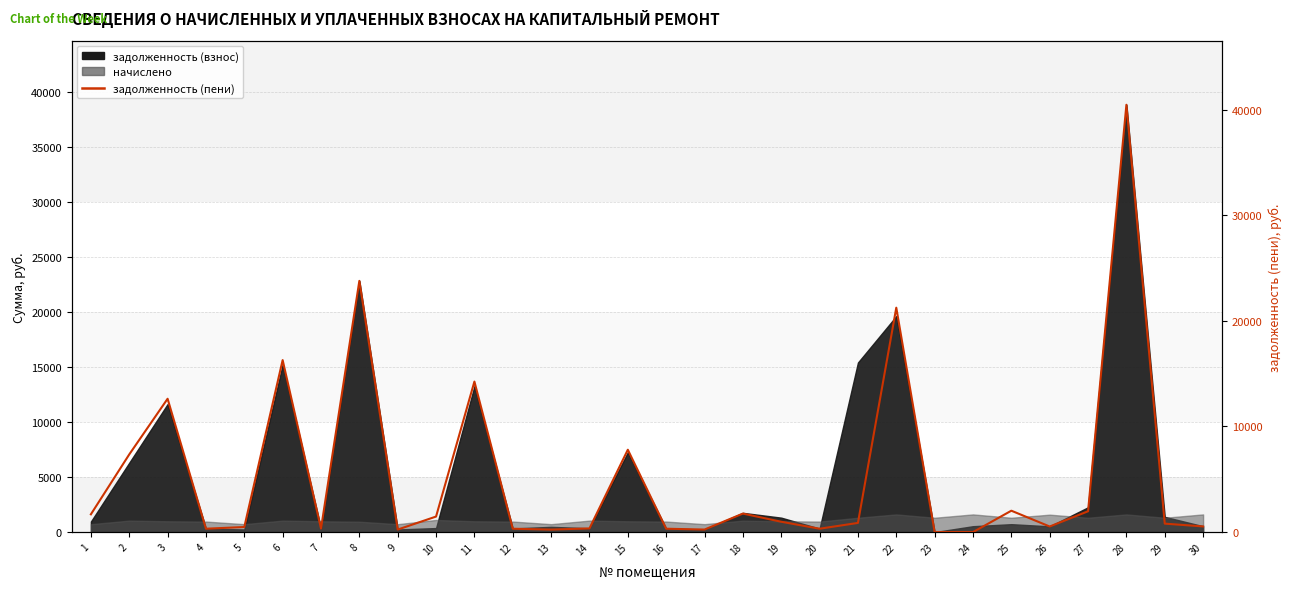

What is the greatest value displayed?

40456.5